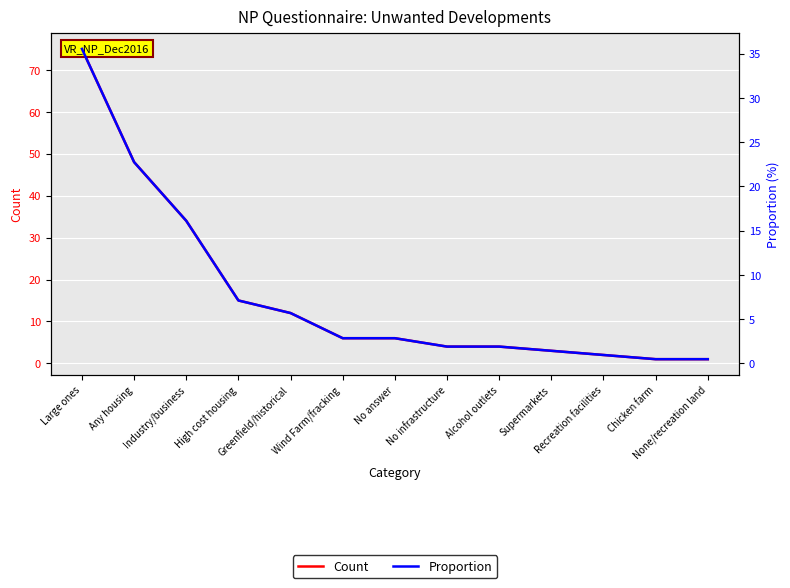

Between Supermarkets and Chicken farm, which series saw the biggest shift?

Count